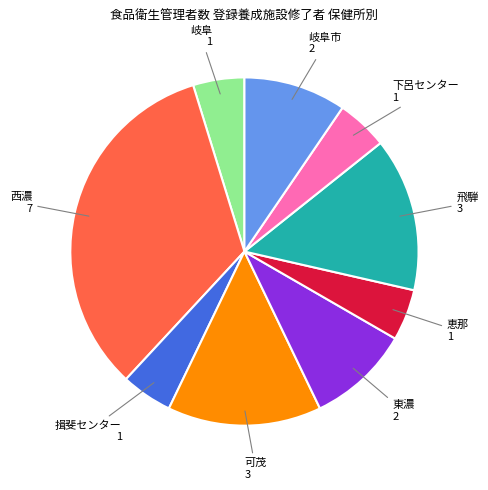

Is there any slice that represents more than half of the pie?

No